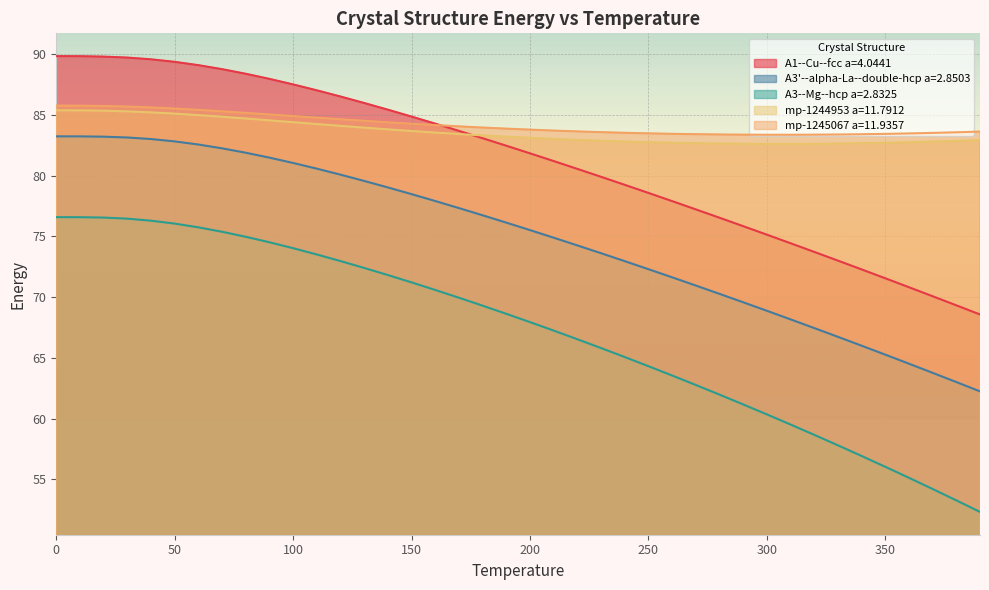

What is the label of the 11th point from the right?

290.0